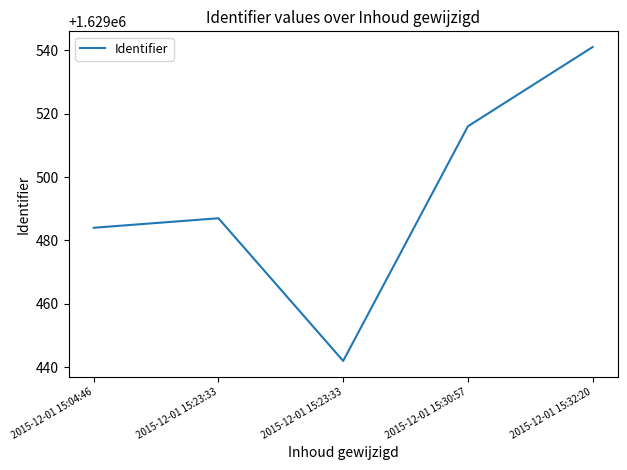

How many distinct data groups are displayed?

1